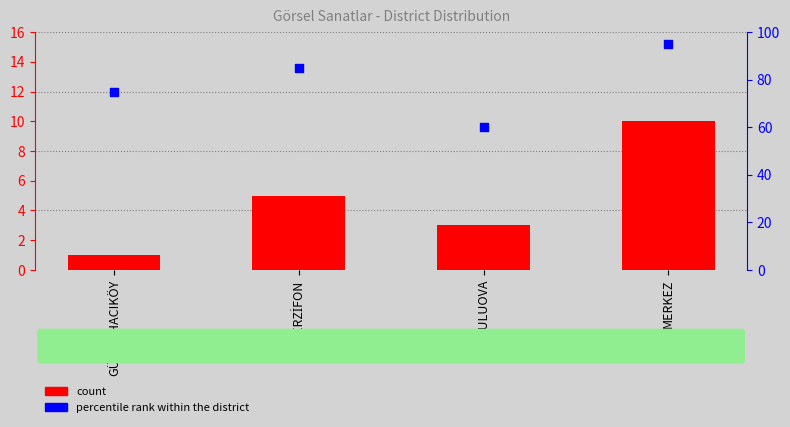

Is the value of count at GÜMÜŞHACIKÖY greater than the value of percentile rank within the district at GÜMÜŞHACIKÖY?

No